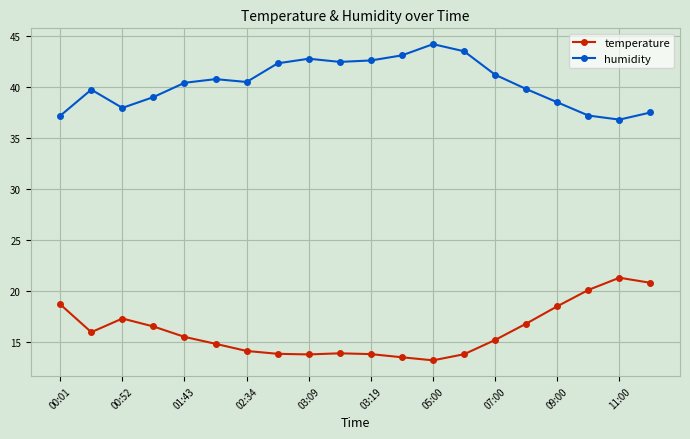

Which series has the largest total across all categories?

humidity